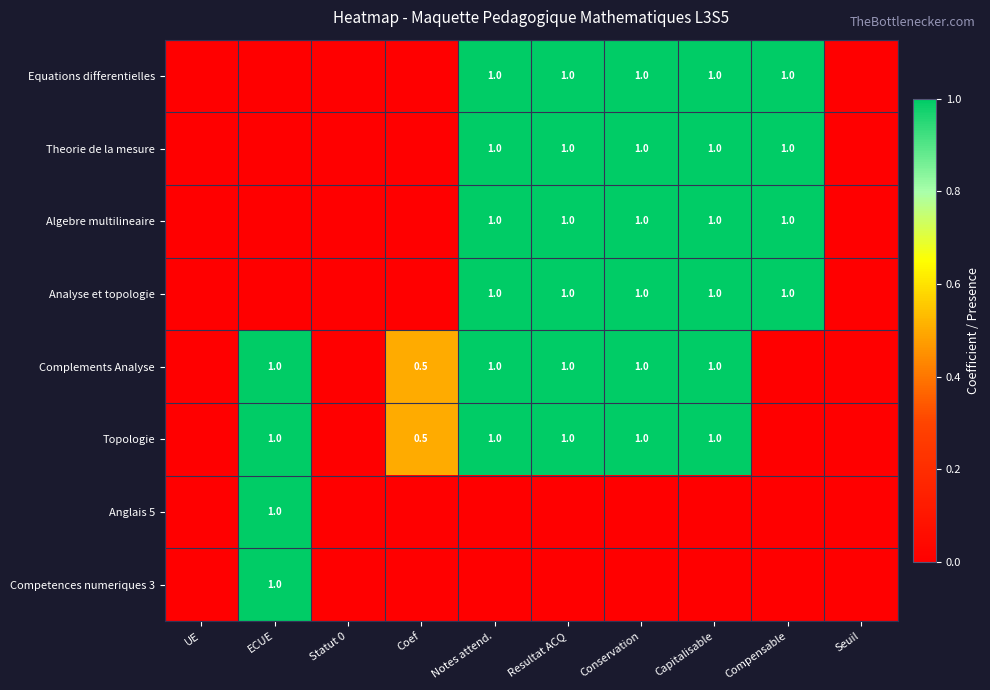

Is it true that Theorie de la mesure equals 1.0 at Resultat ACQ?

True